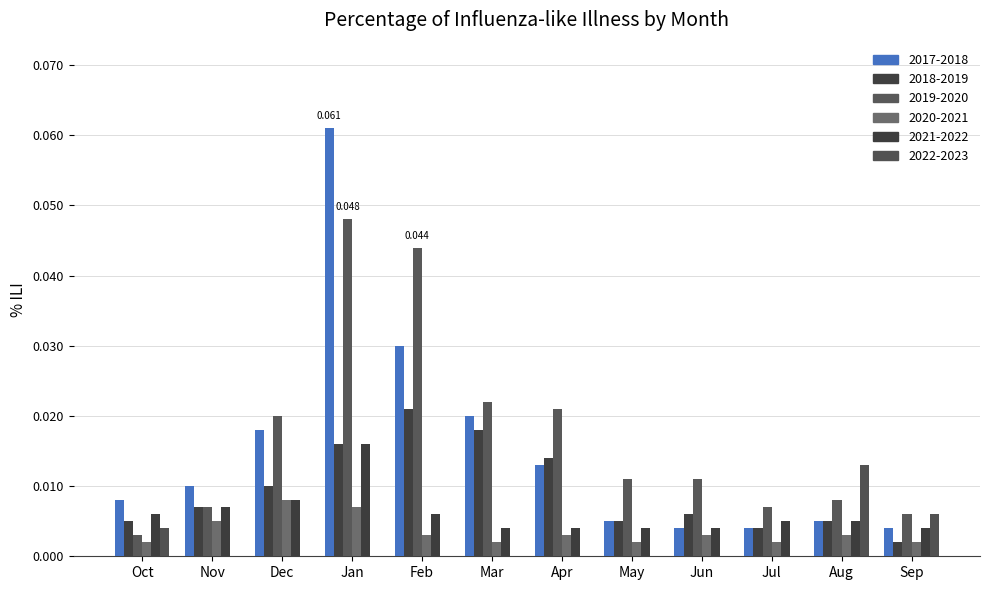

What is the label of the 6th bar from the left?

Mar